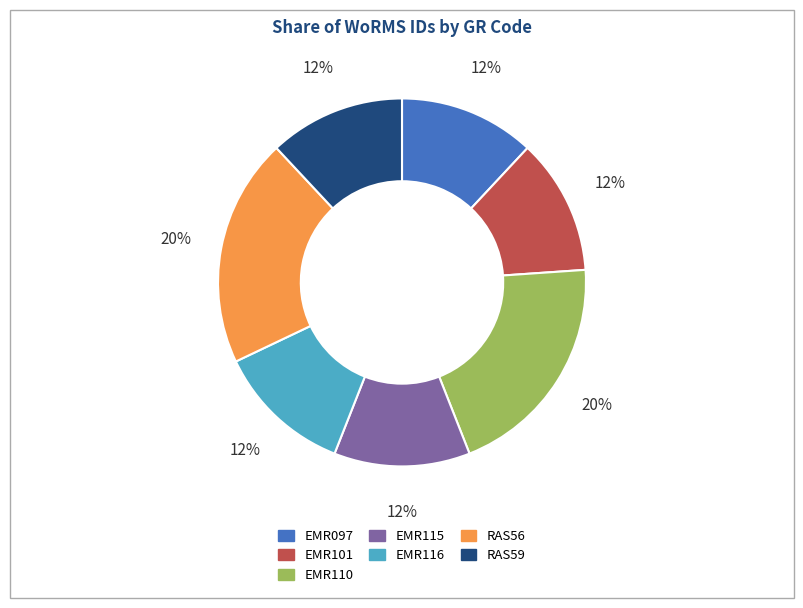

Is it true that RAS56 is 20% of the pie?

True